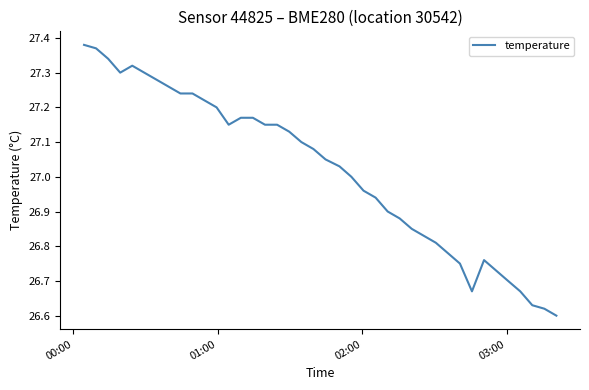

How many lines are shown in the chart?

1